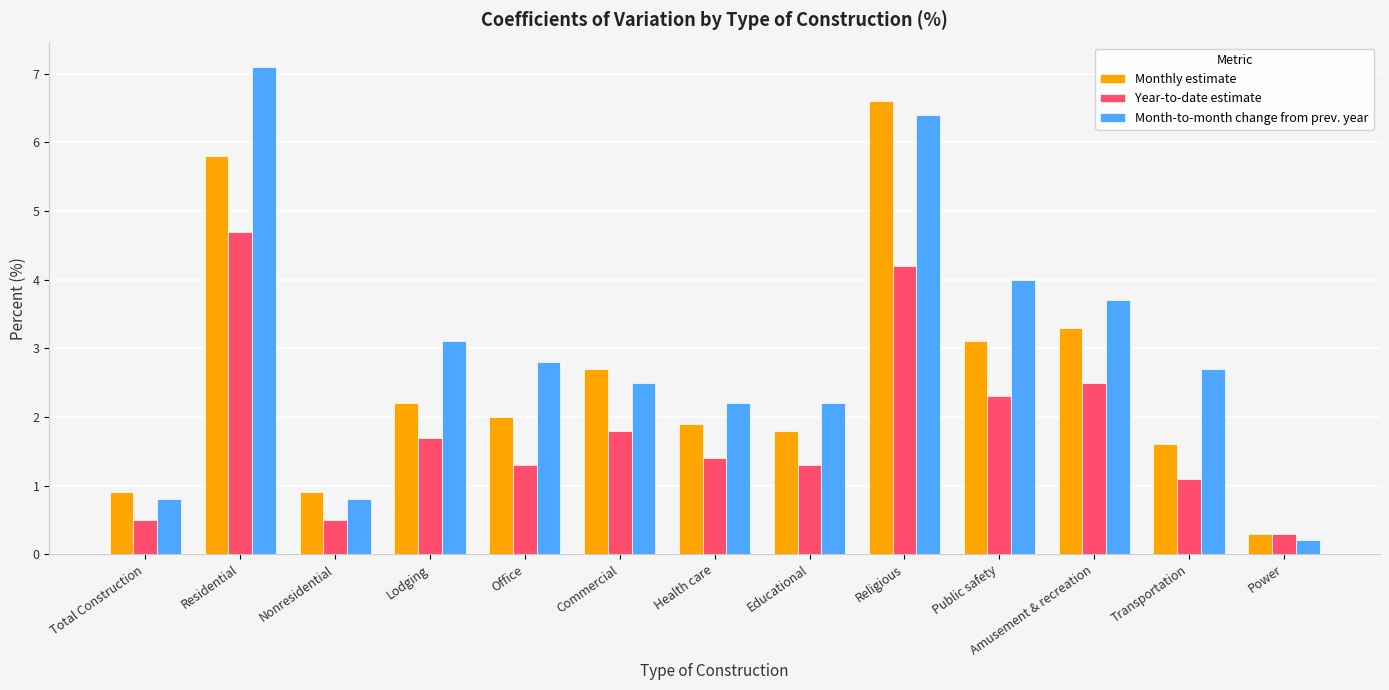

At Health care, list the series in order from largest to smallest.

Month-to-month change from prev. year, Monthly estimate, Year-to-date estimate